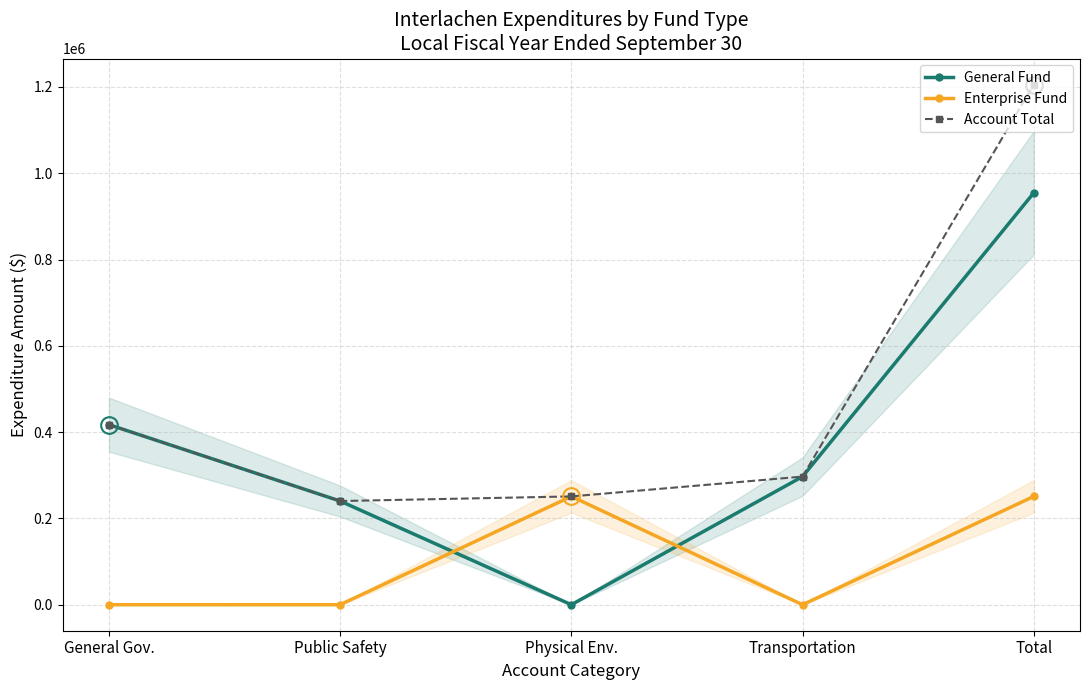

How many interior local valleys does the General Fund series have?

1